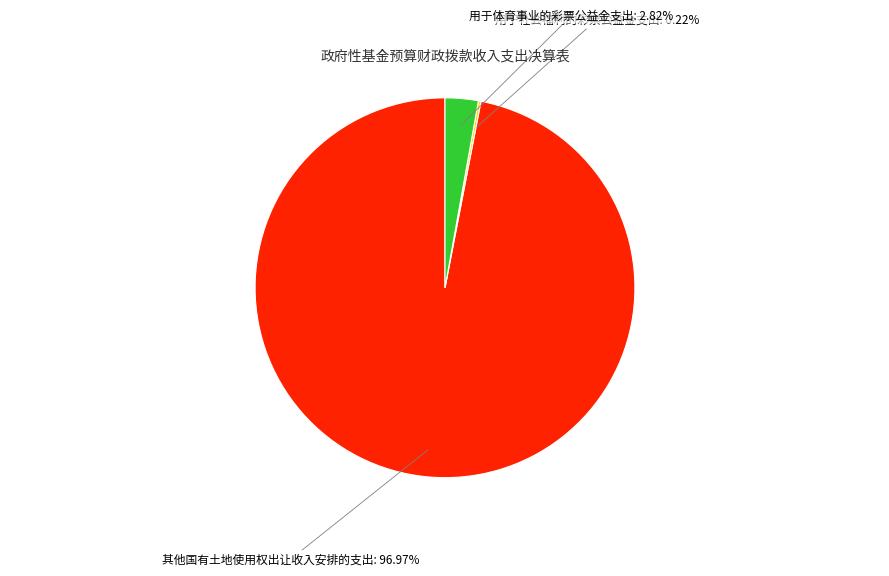

Is there any slice that represents more than half of the pie?

Yes